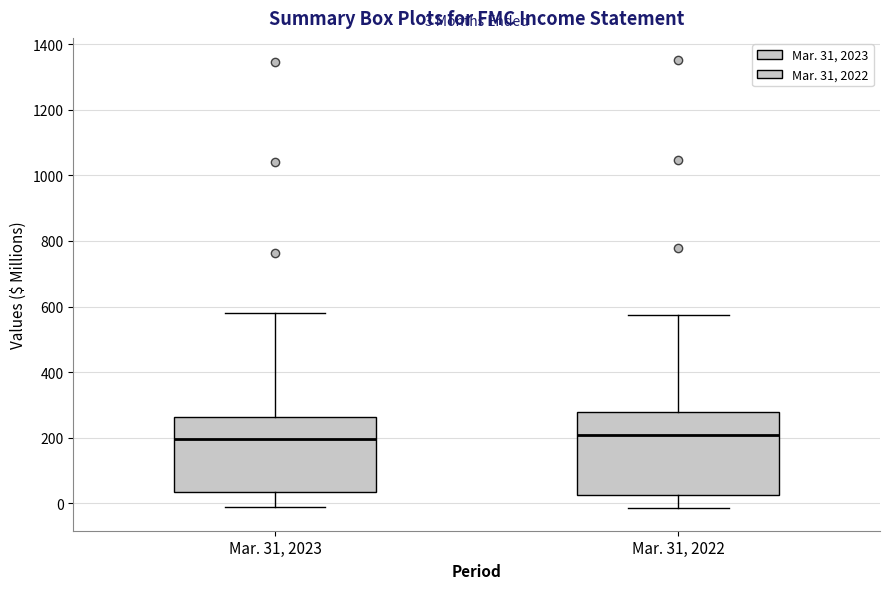

Comparing the boxes themselves (not the whiskers), which one is the tallest?

Mar. 31, 2022